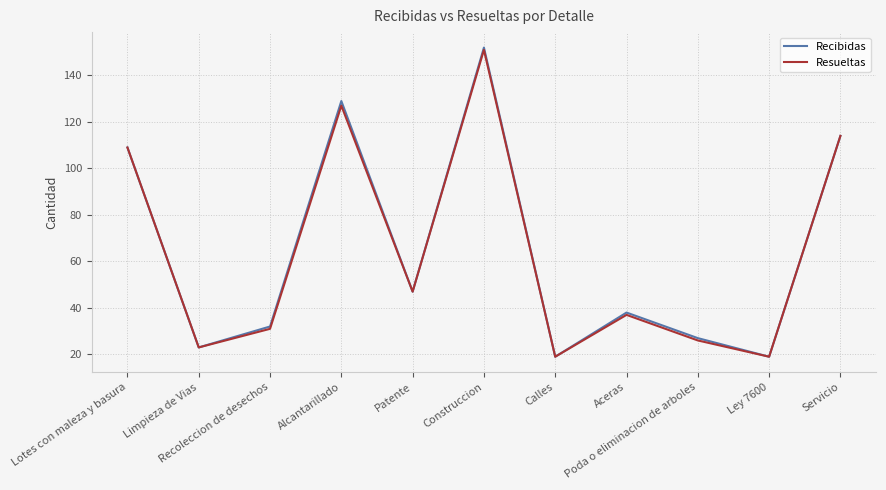

What is the difference between the second highest and second lowest values in the Recibidas series?

110